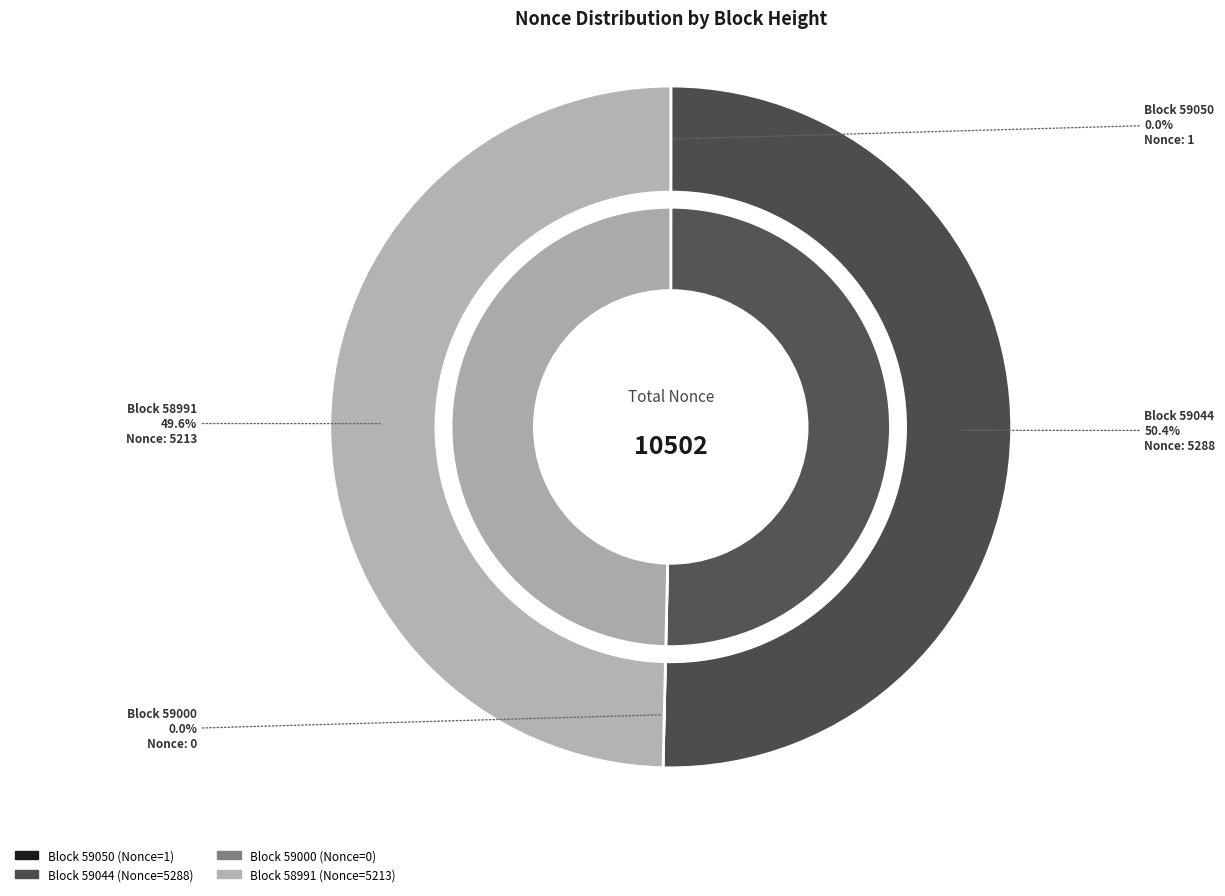

Combined, what portion of the pie is 58991 and 59000?

49.6%